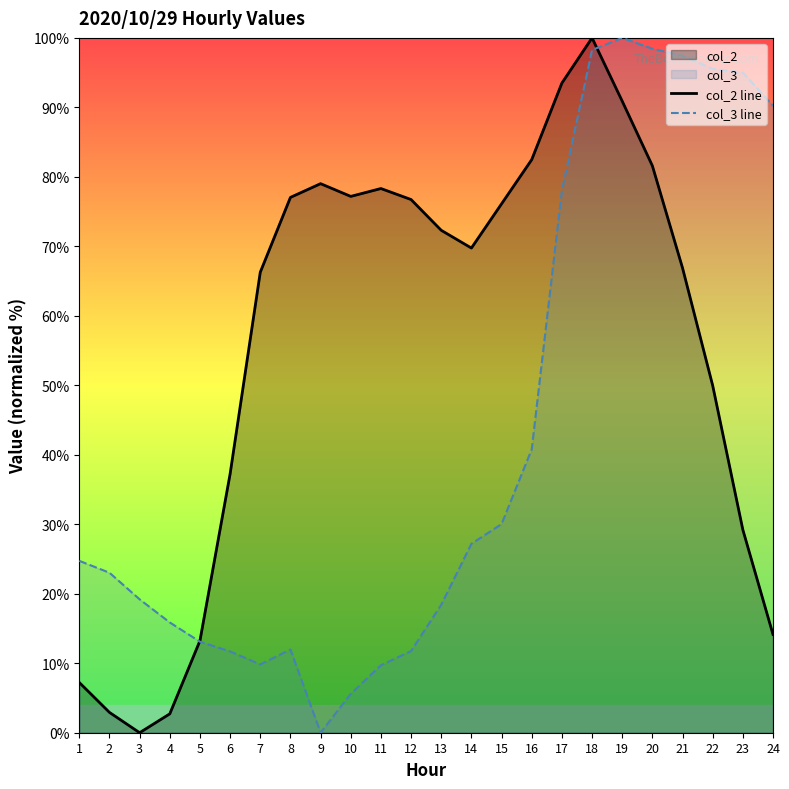

Which series has the largest range (max minus min)?

col_2 line